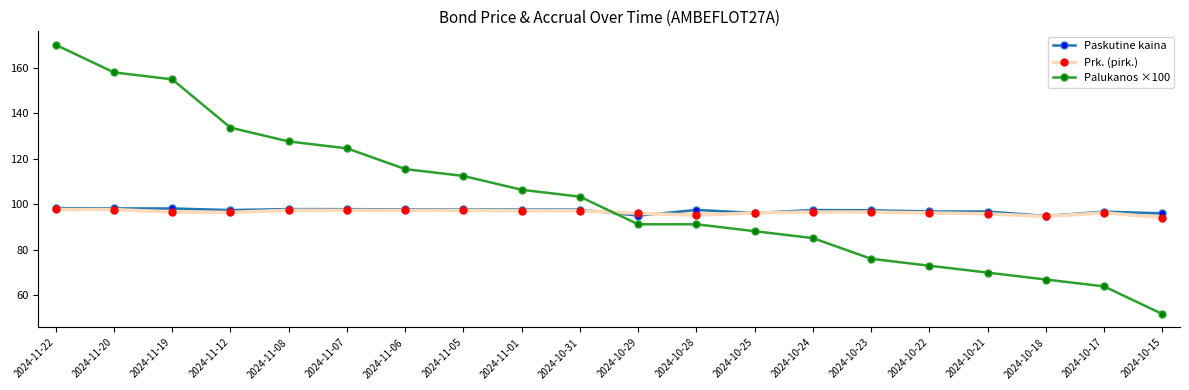

What is the label of the 18th point from the right?

2024-11-19